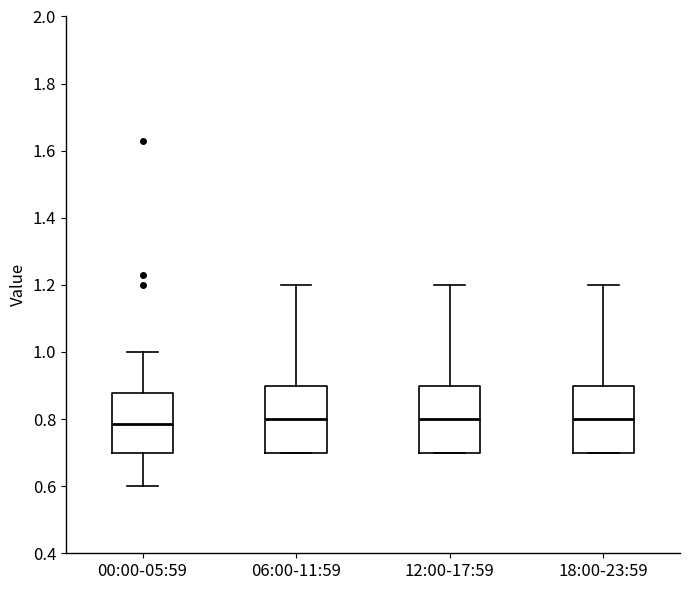

Where does the upper whisker of the box for 18:00-23:59 end on the y-axis? The values are not printed on the chart, so give them approximately, as read against the axis.

1.20